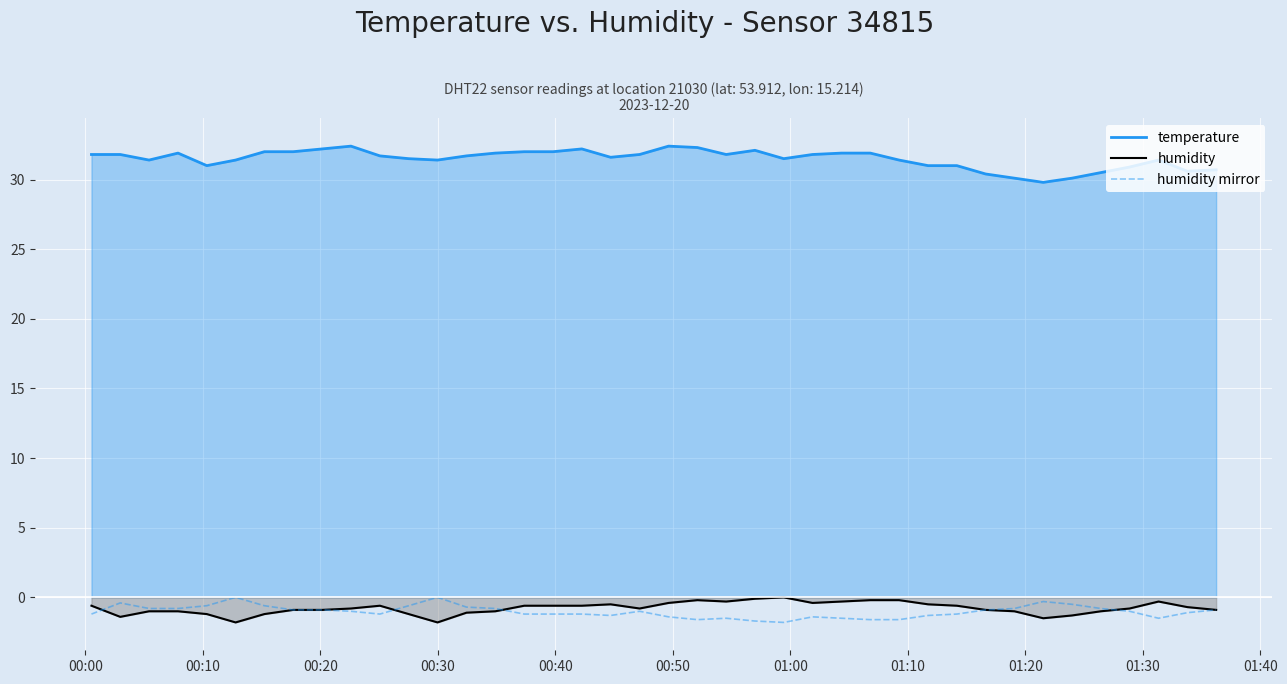

True or false: humidity mirror and temperature intersect in this chart.

False